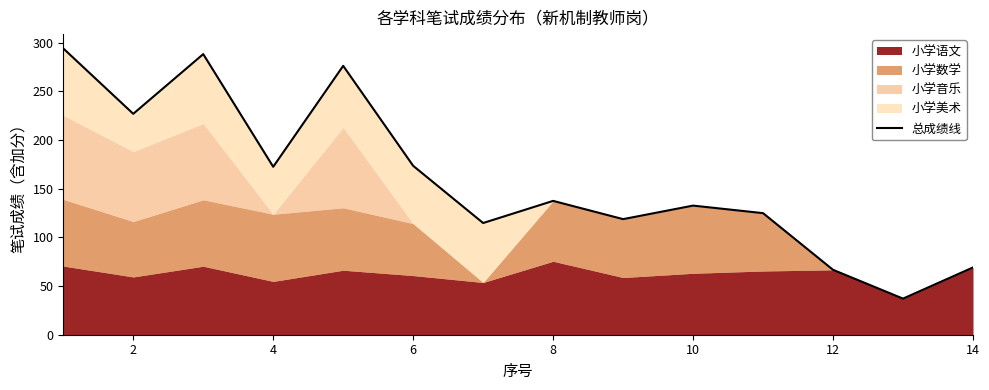

Approximately how many times larger is the value at 0 compared to 14?

2.1